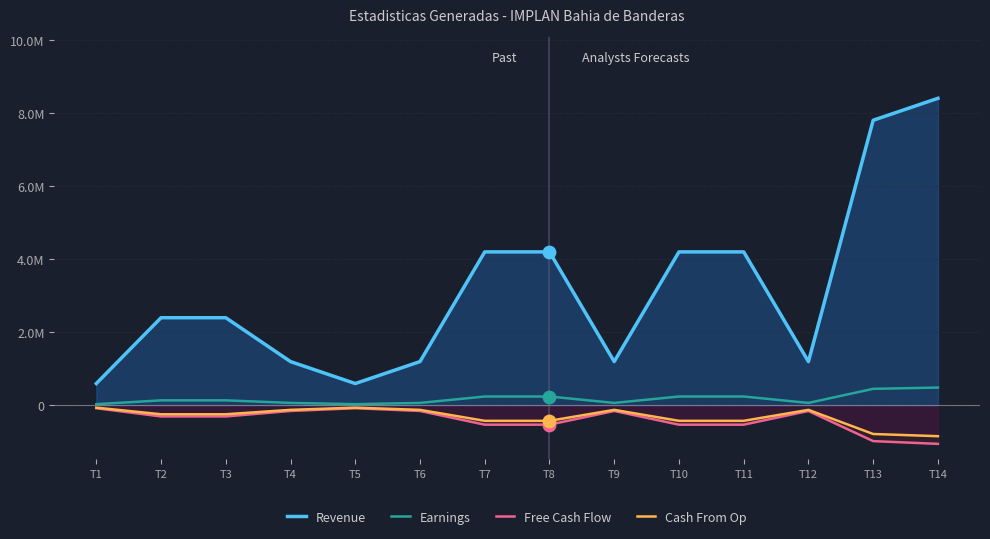

What are all the series names shown in the legend?

Revenue, Earnings, Free Cash Flow, Cash From Op